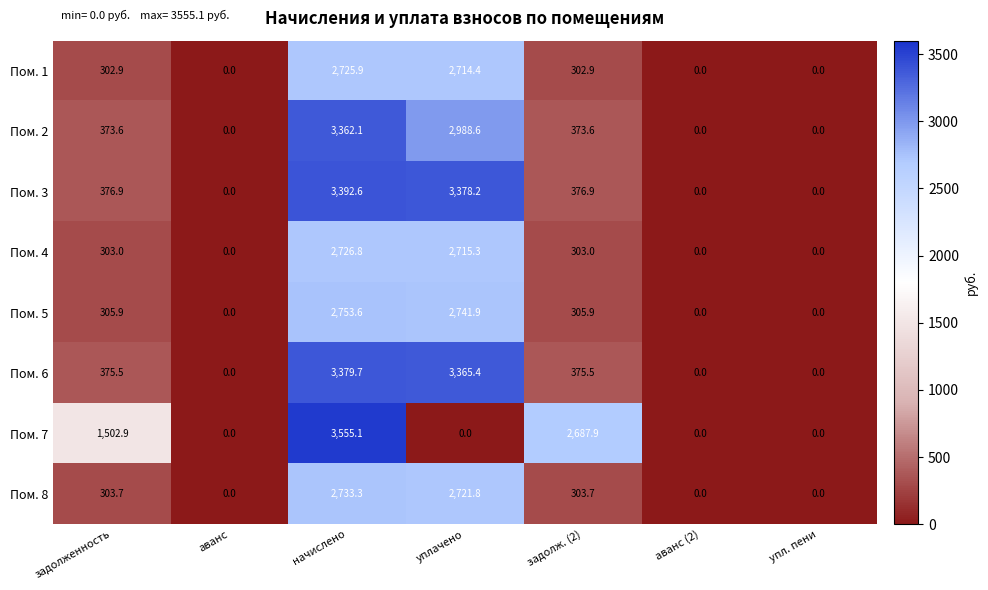

What is the total value across all series at задолж. (2)?

5029.4